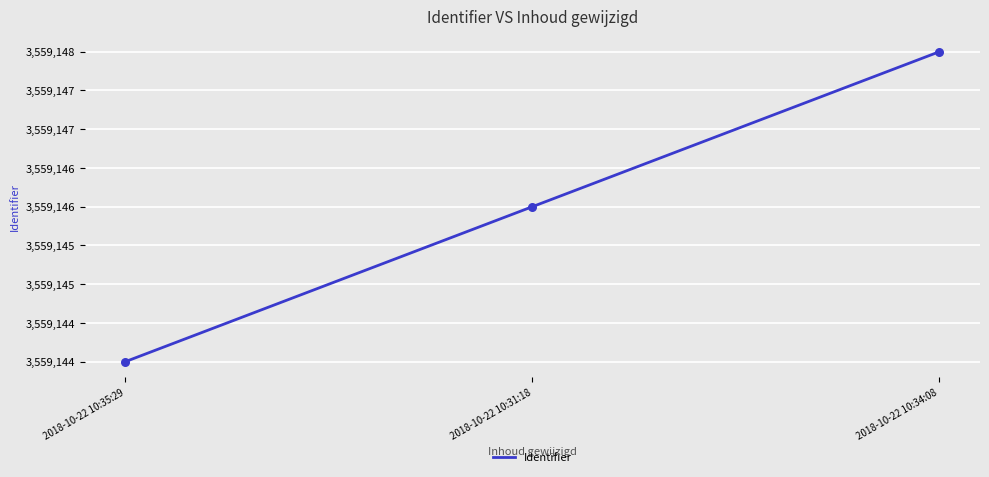

Between 2018-10-22 10:34:08 and 2018-10-22 10:35:29, which is larger?

2018-10-22 10:34:08